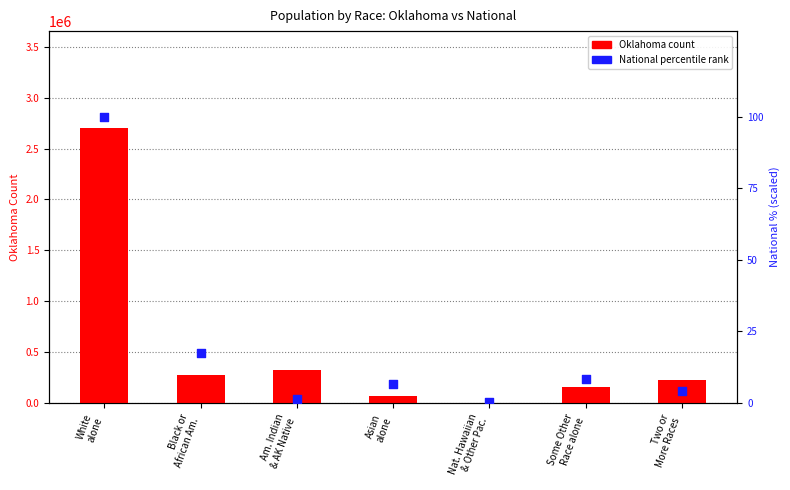

At which category is the sum across all series the highest?

White
alone